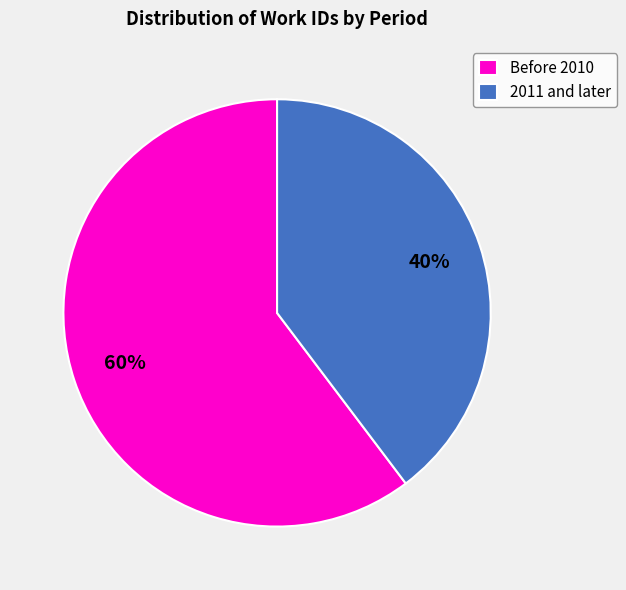

To the nearest percent, what is the combined percentage of Before 2010 and 2011 and later?

100%